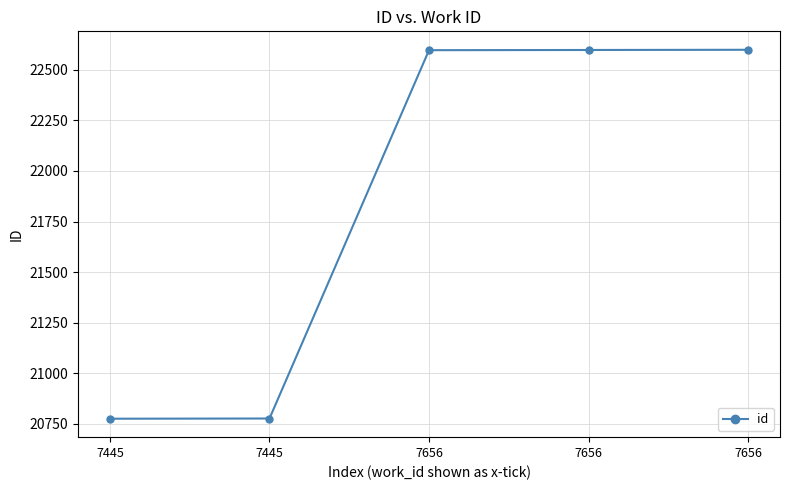

List the labels in order of value, smallest first.

7445, 7445, 7656, 7656, 7656